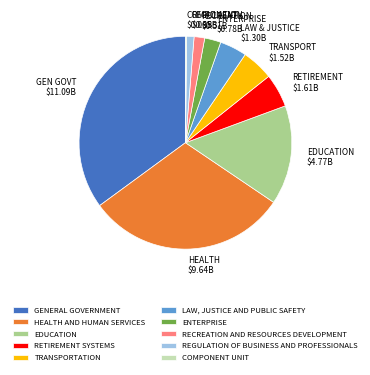

Which slice is the largest?

GENERAL GOVERNMENT